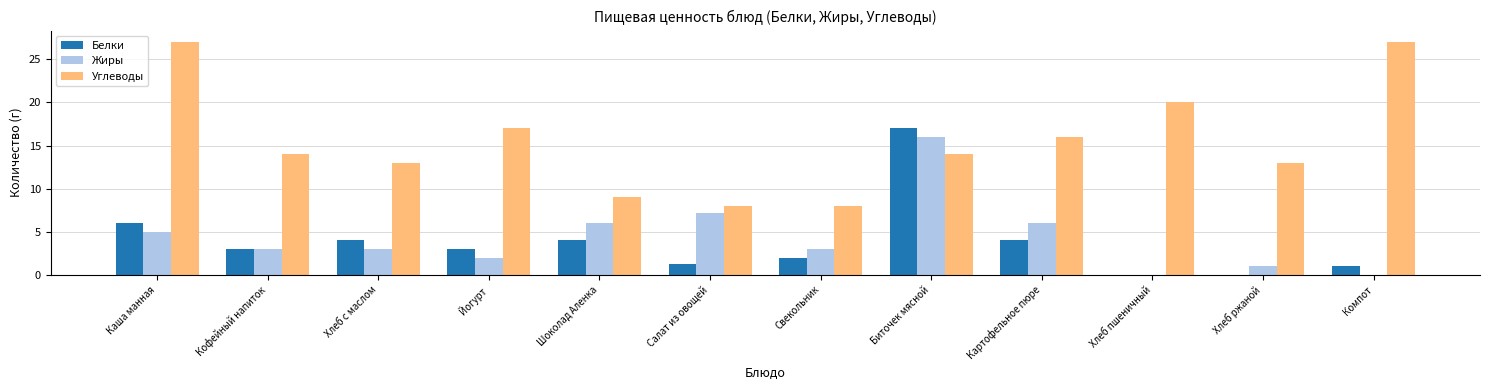

Reading right to left, extract all data points from this chart.

Белки: Компот=1.0	Хлеб ржаной=0.0	Хлеб пшеничный=0.0	Картофельное пюре=4.0	Биточек мясной=17.0	Свекольник=2.0	Салат из овощей=1.3	Шоколад Аленка=4.0	Йогурт=3.0	Хлеб с маслом=4.0	Кофейный напиток=3.0	Каша манная=6.0
Жиры: Компот=0.0	Хлеб ржаной=1.0	Хлеб пшеничный=0.0	Картофельное пюре=6.0	Биточек мясной=16.0	Свекольник=3.0	Салат из овощей=7.2	Шоколад Аленка=6.0	Йогурт=2.0	Хлеб с маслом=3.0	Кофейный напиток=3.0	Каша манная=5.0
Углеводы: Компот=27.0	Хлеб ржаной=13.0	Хлеб пшеничный=20.0	Картофельное пюре=16.0	Биточек мясной=14.0	Свекольник=8.0	Салат из овощей=8.0	Шоколад Аленка=9.0	Йогурт=17.0	Хлеб с маслом=13.0	Кофейный напиток=14.0	Каша манная=27.0